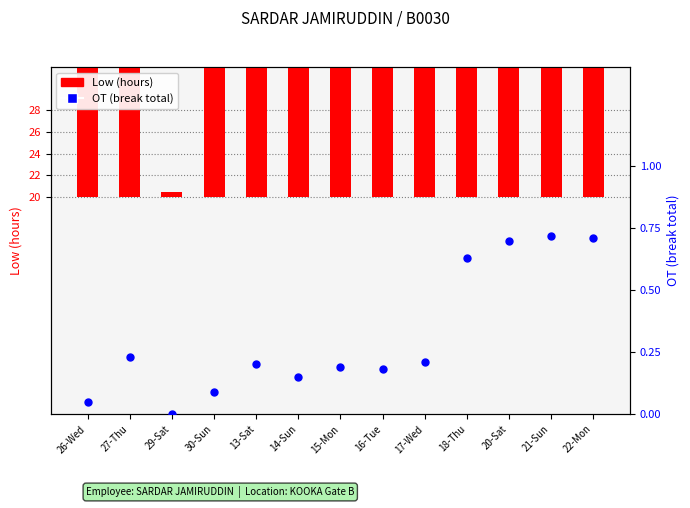

At how many categories does at least one series exceed 9?

12